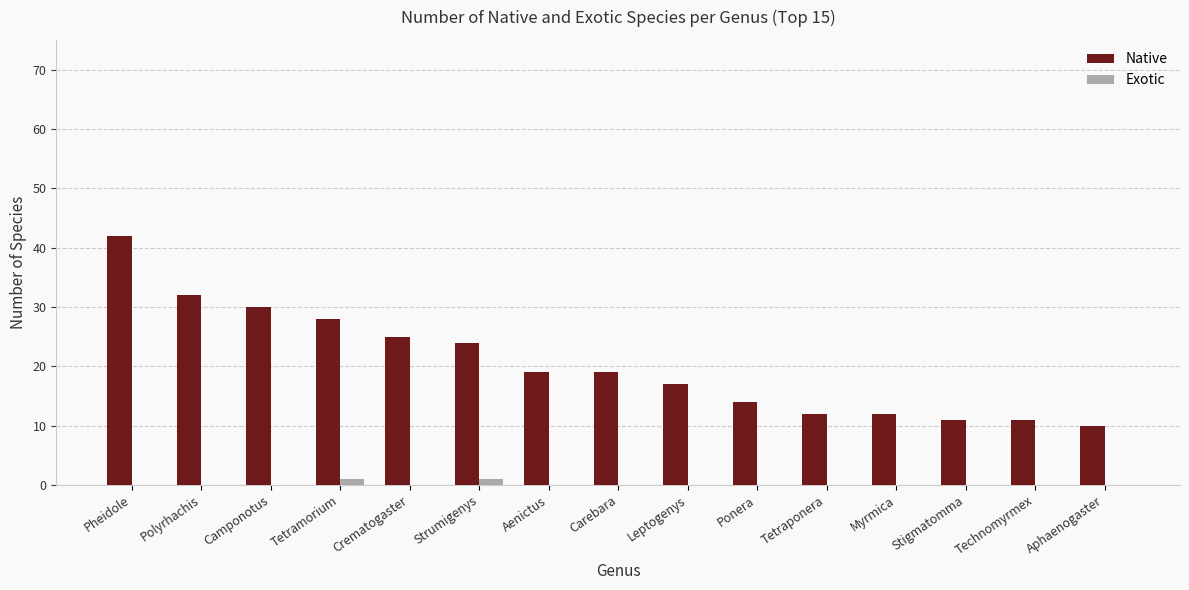

At which category is the sum across all series the highest?

Pheidole